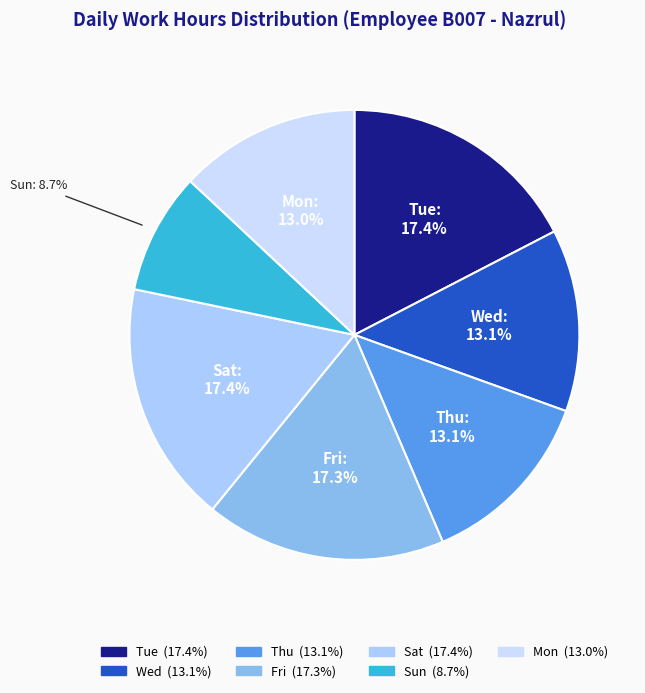

How many slices are in this pie chart?

7